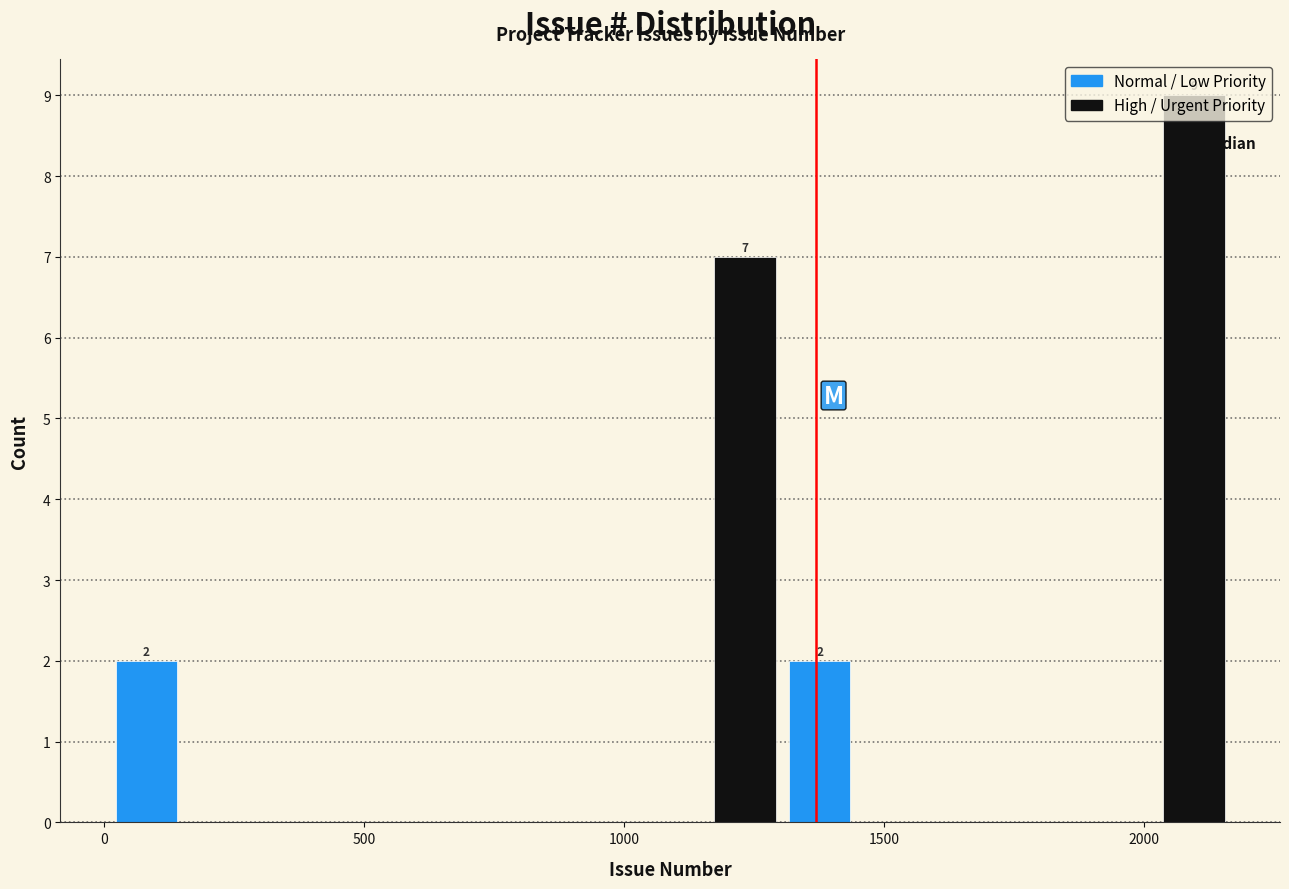

Read against the x-axis, roughly where is the centre of the tallest bar?

2100